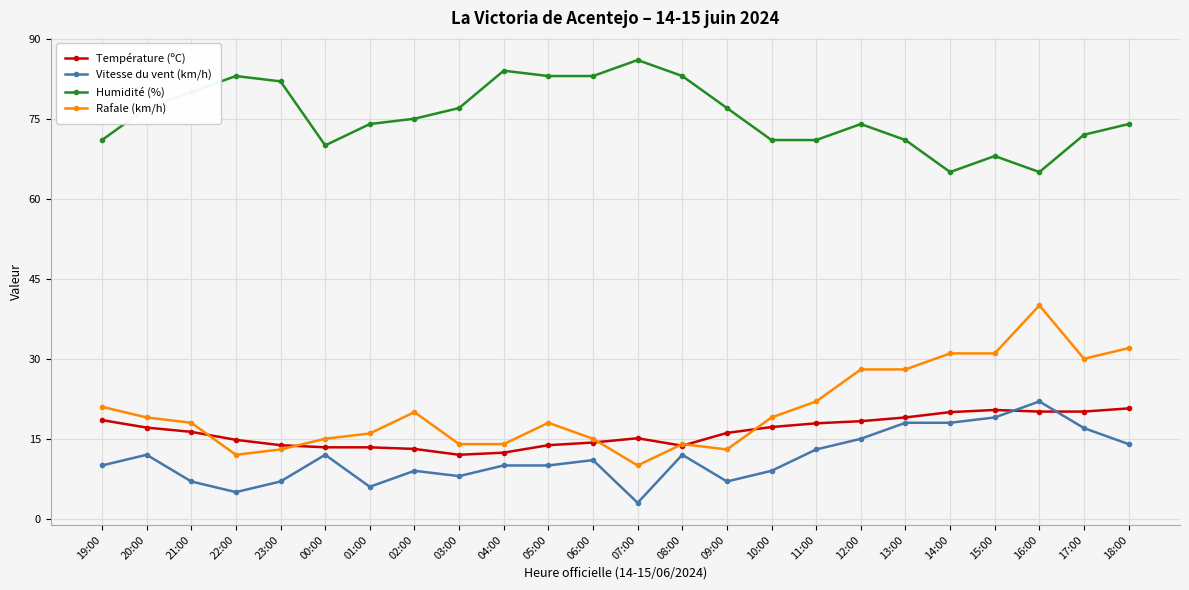

Is this an area chart (filled region under the line)?

No